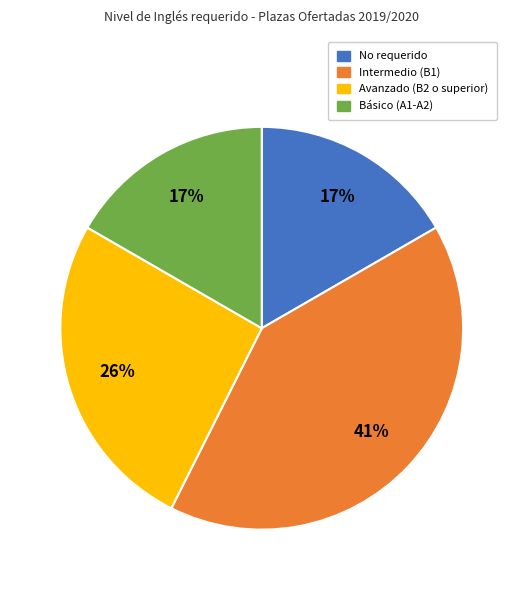

Which category has the biggest portion of the pie?

Intermedio (B1)